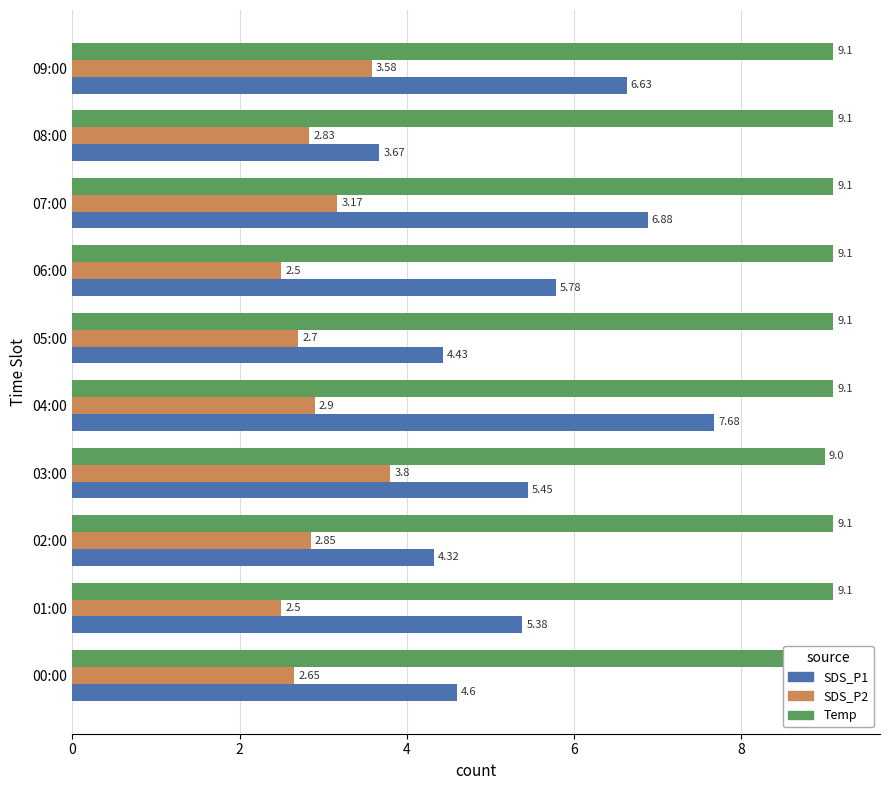

Is the value of SDS_P2 at 00:00 greater than the value of SDS_P1 at 02:00?

No